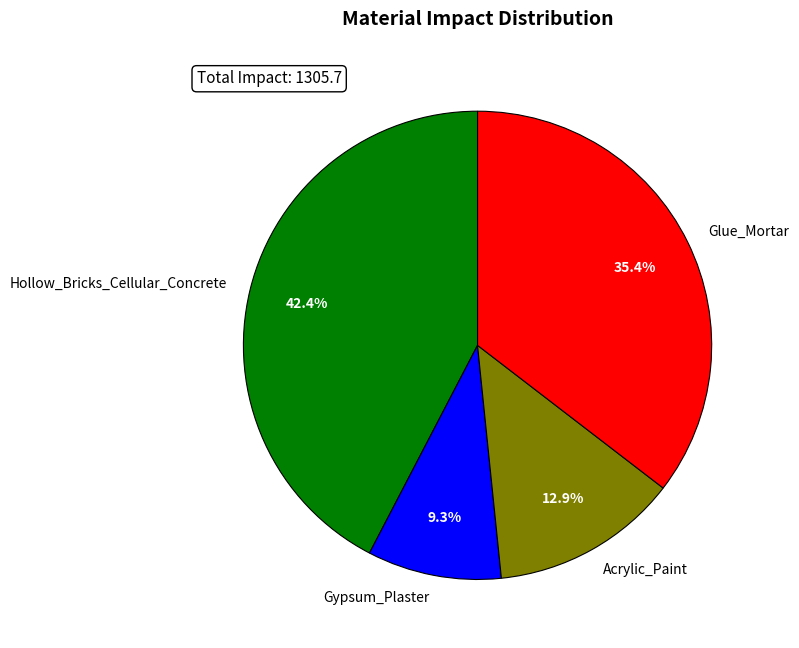

The Hollow_Bricks_Cellular_Concrete slice represents 52% of the pie. True or false?

False